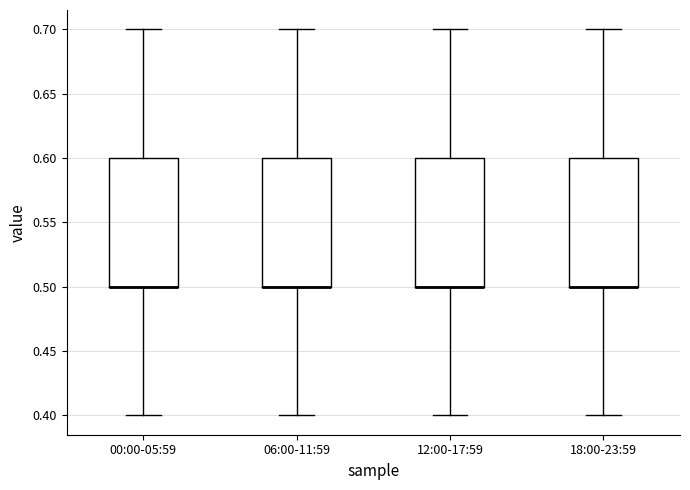

Where is the upper edge of the box for 00:00-05:59 on the y-axis? The values are not printed on the chart, so give them approximately, as read against the axis.

0.6